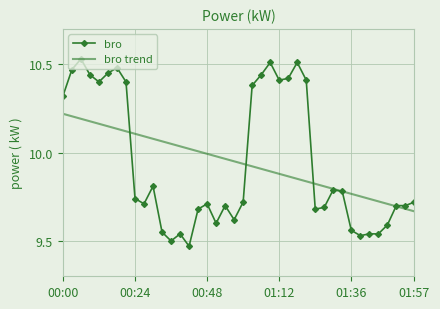

Which series has the largest range (max minus min)?

bro